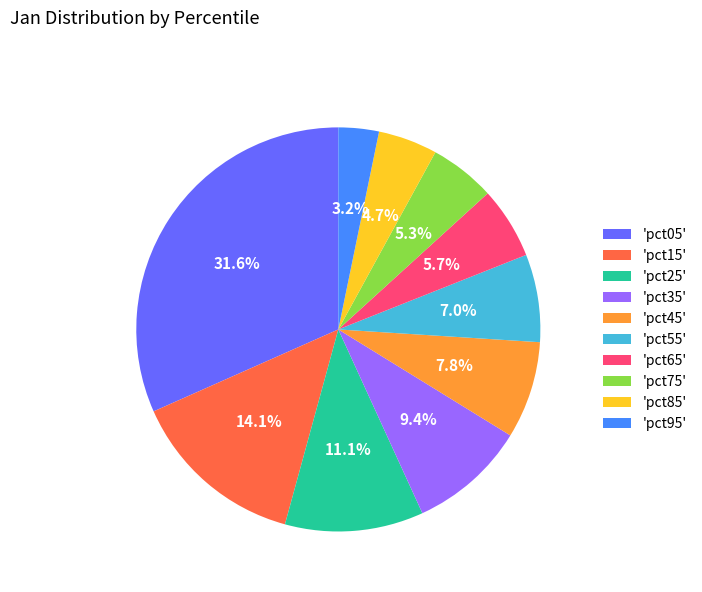

Is there any slice that represents more than half of the pie?

No